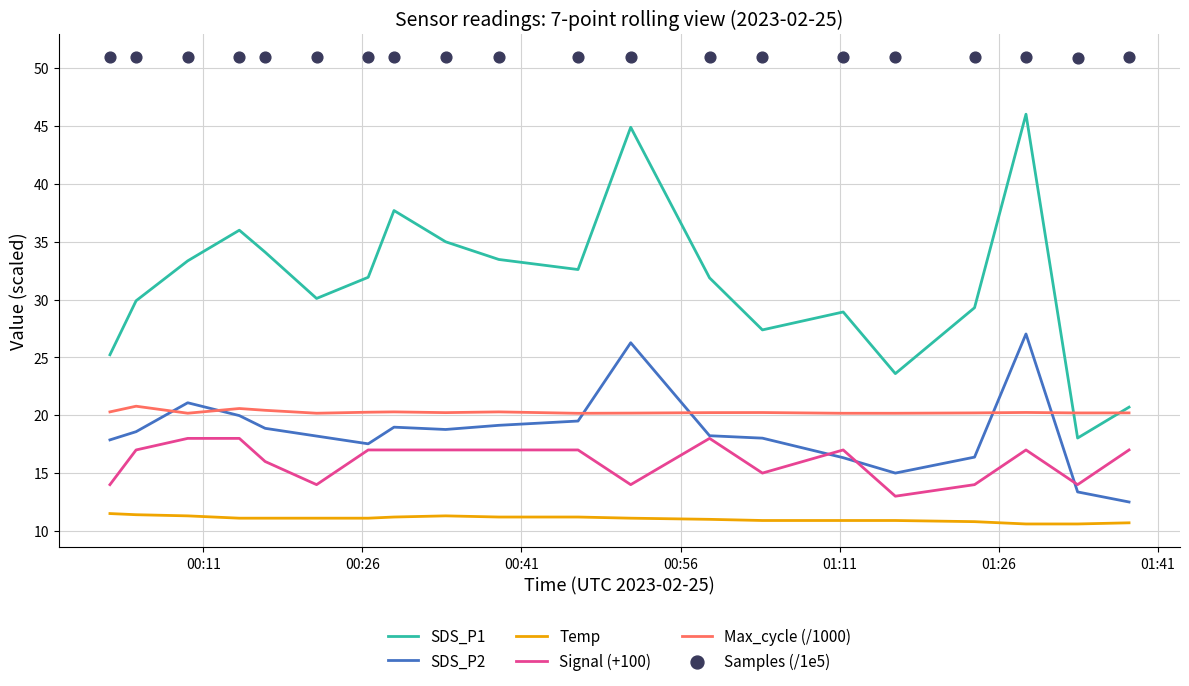

Which series contains the highest Y value?

Samples (/1e5)